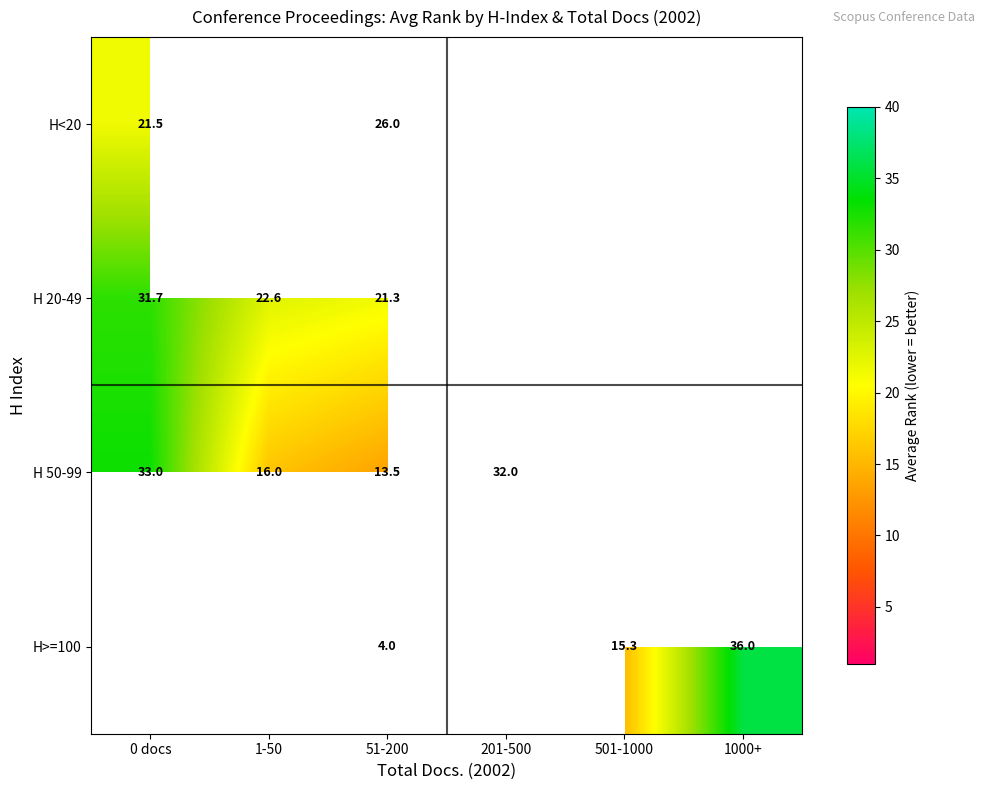

The value of H>=100 at 51-200 is 4.0. True or false?

True